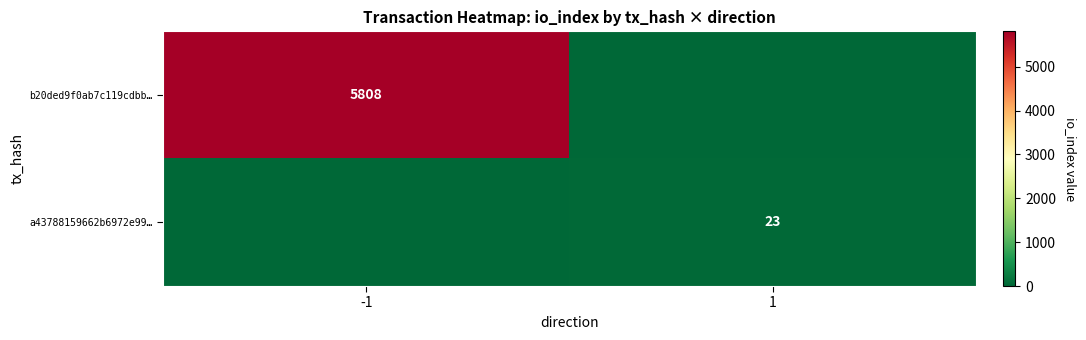

The value of b20ded9f0ab7c119cdbb… at -1 is 2093. True or false?

False